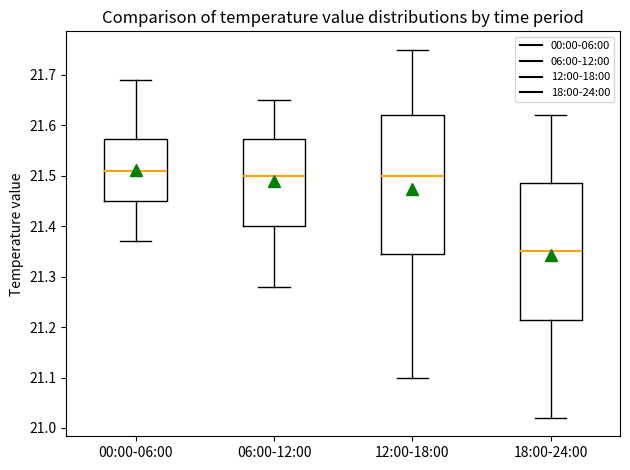

Reading left to right, transcribe this box plot: for each box, give where its median line is, the range the box spans, and where its two whiskers end, as read against the y-axis. The values are not printed on the chart, so give them approximately, as read against the axis.

00:00-06:00: median 21.51, box 21.45 to 21.57, whiskers 21.37 to 21.69
06:00-12:00: median 21.50, box 21.40 to 21.57, whiskers 21.28 to 21.65
12:00-18:00: median 21.50, box 21.35 to 21.62, whiskers 21.10 to 21.75
18:00-24:00: median 21.35, box 21.22 to 21.49, whiskers 21.02 to 21.62